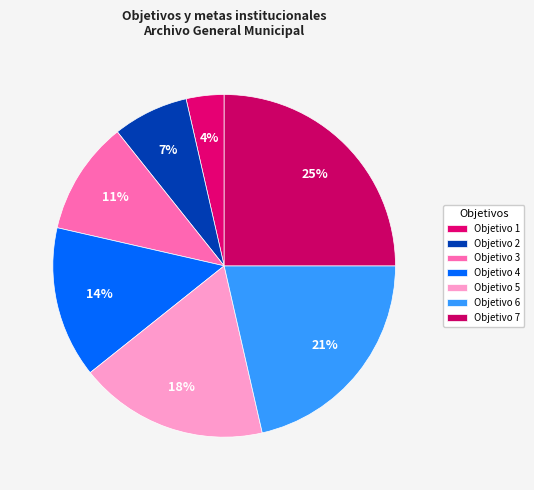

Count the number of slices in the pie.

7